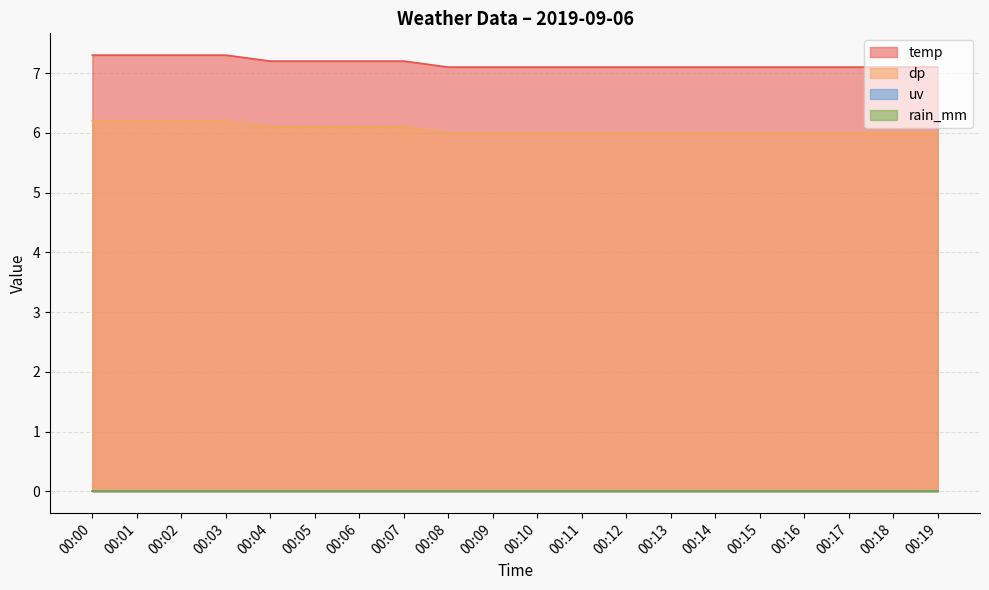

Is it true that temp equals 10.7 at 00:10?

False